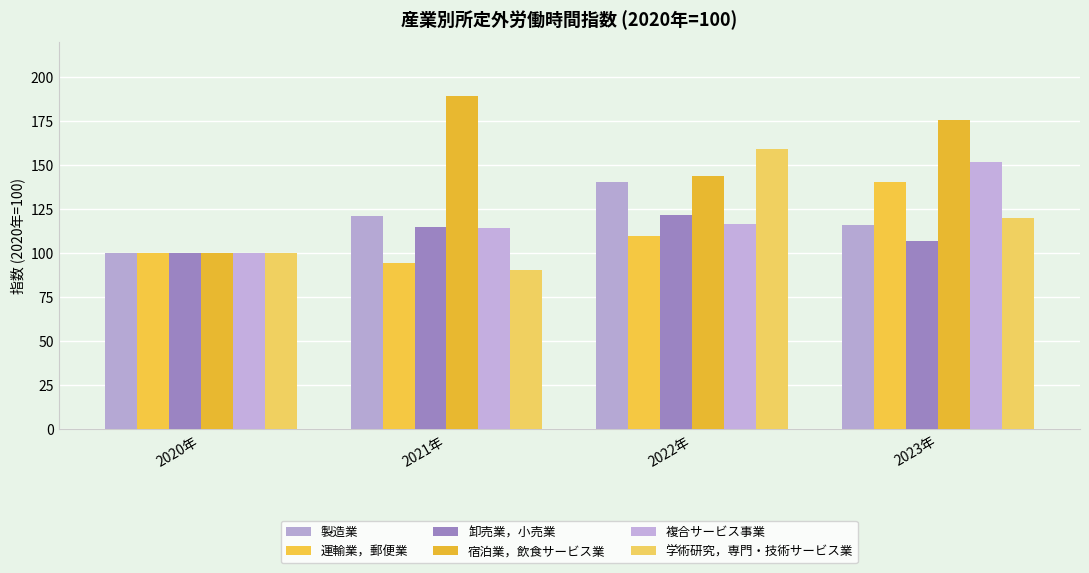

Is it true that 運輸業，郵便業 equals 100.0 at 2020年?

True